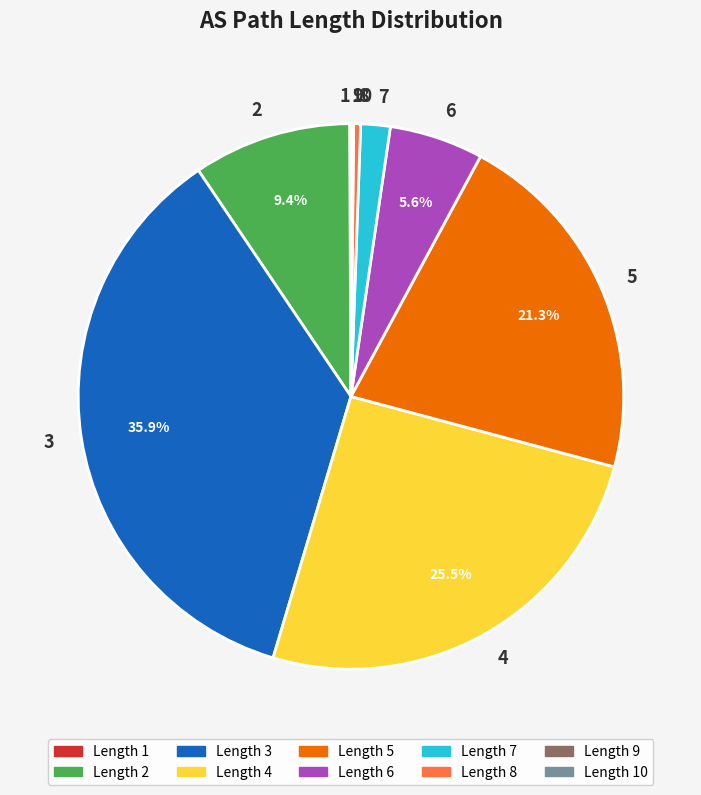

Which category has the biggest portion of the pie?

3